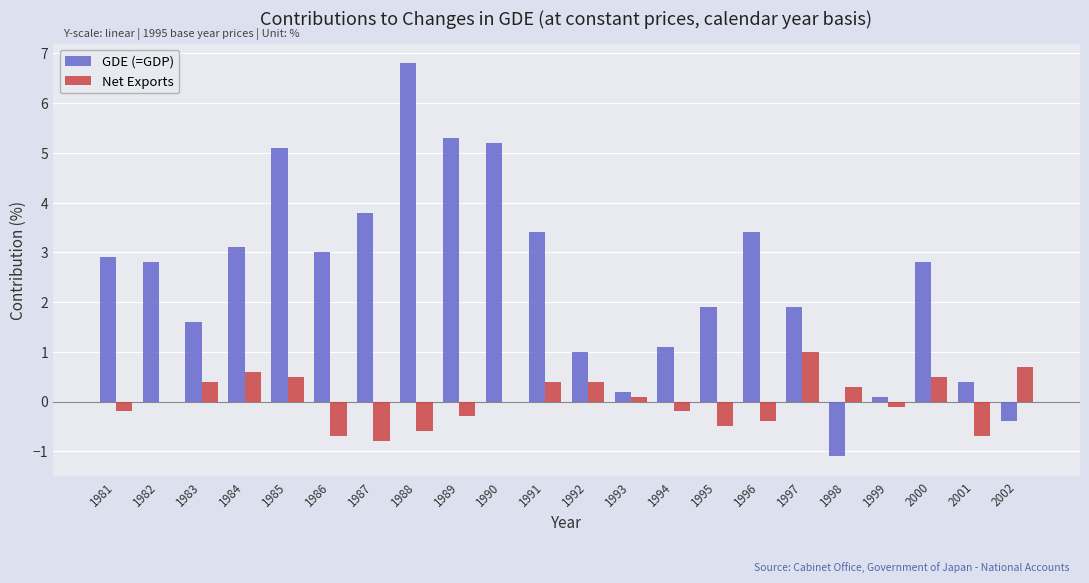

At which category is the sum across all series the highest?

1988